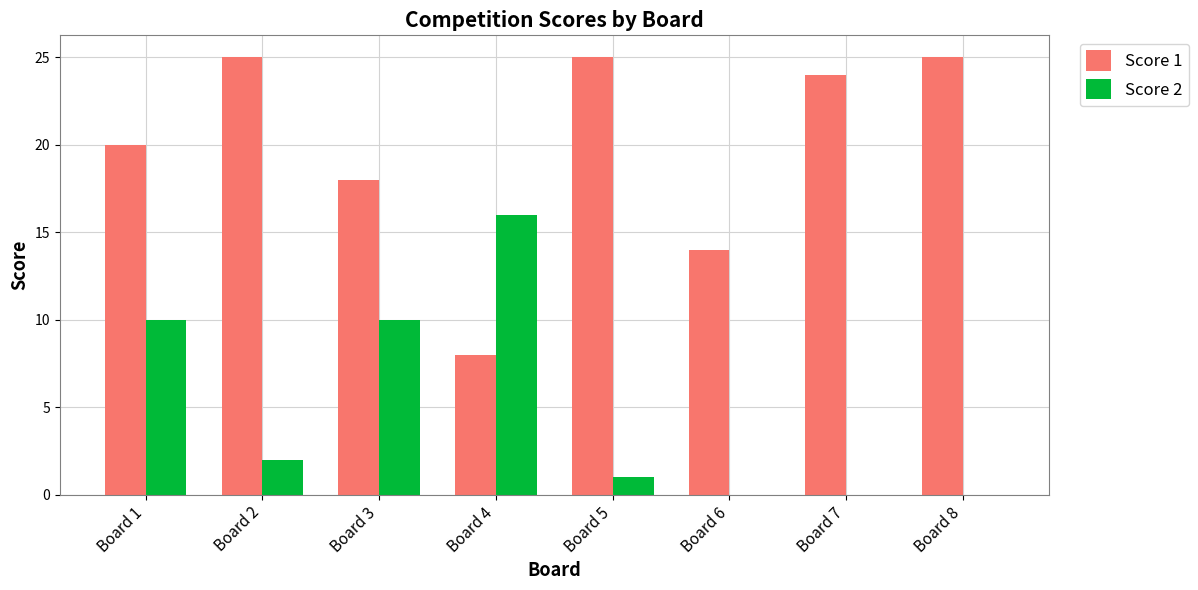

What is the spread (max minus min) of values at Board 7?

24